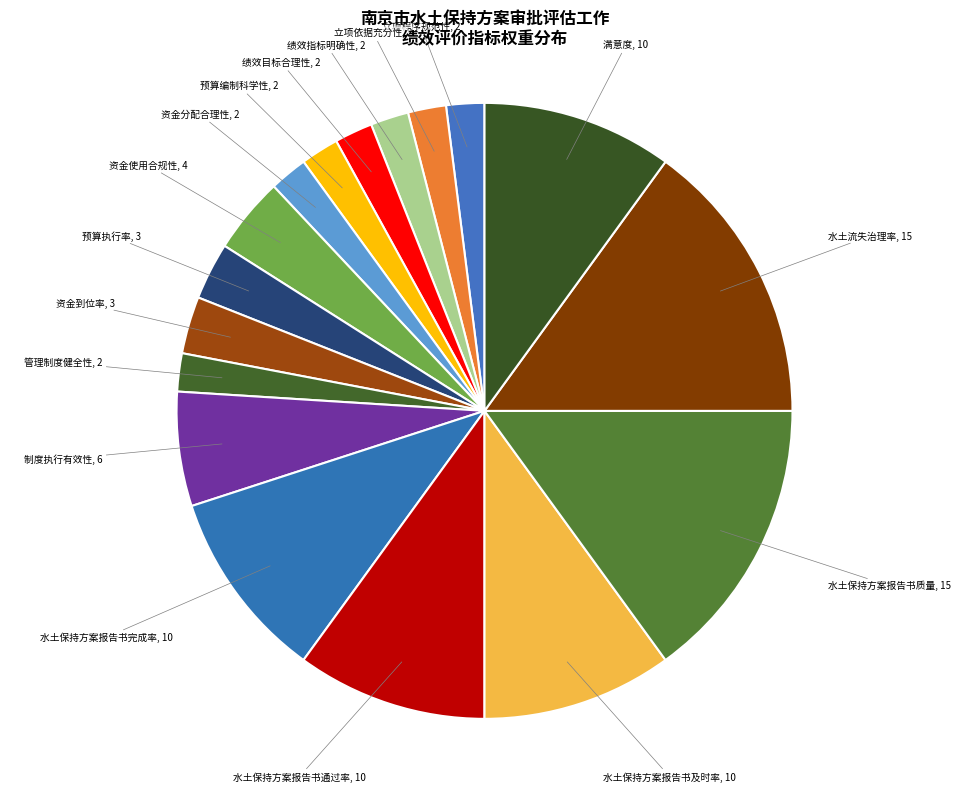

What is the ratio of the value at 立项程序规范性 to the value at 水土保持方案报告书及时率?

0.2